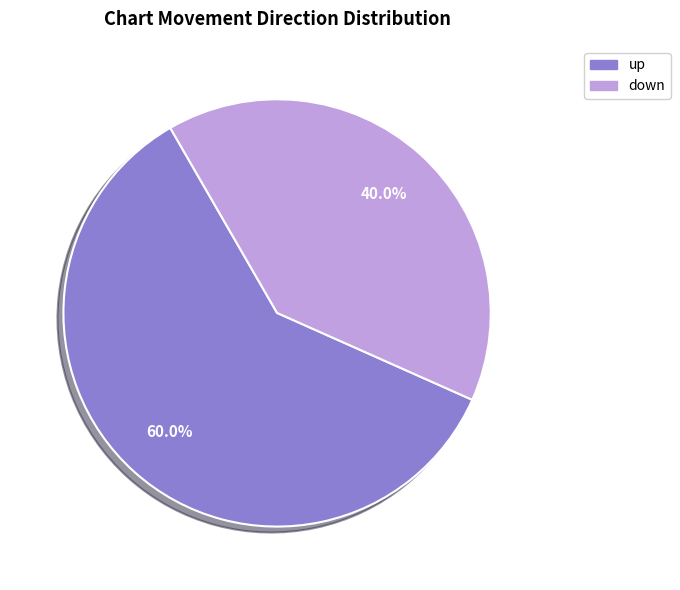

To the nearest percent, what is the difference between the largest and smallest slice percentages?

20%